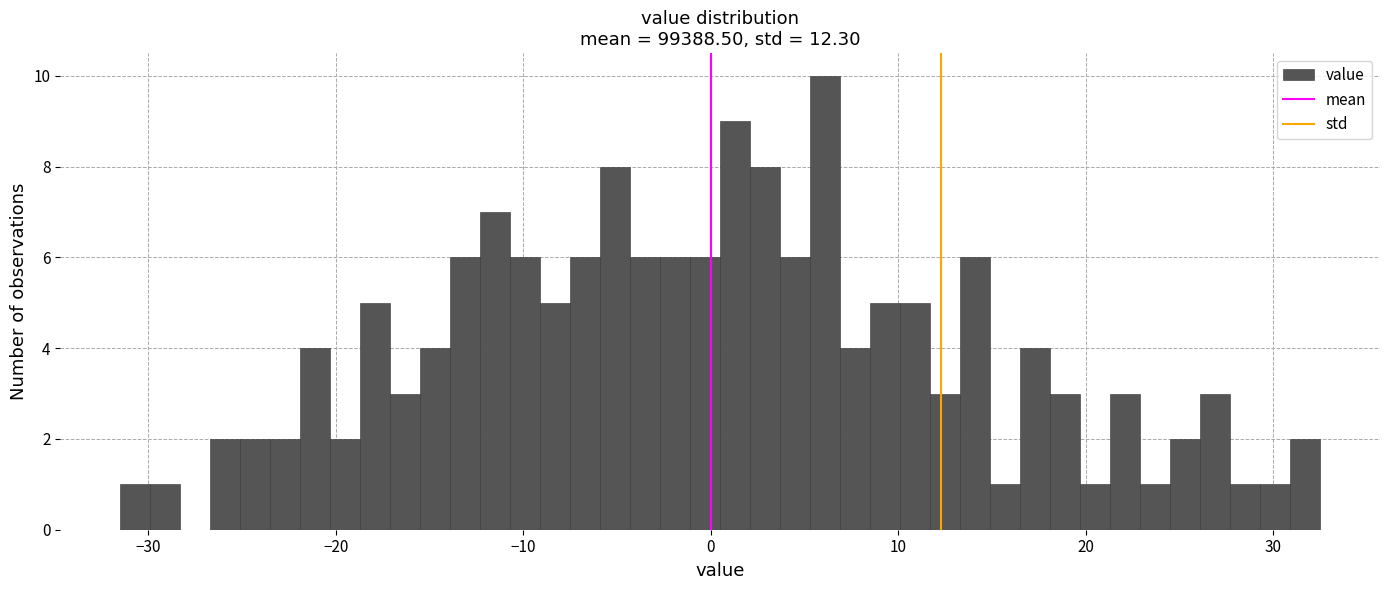

Around what value on the x-axis is the tallest bar? Give the approximate position of its centre, as read against the axis.

6